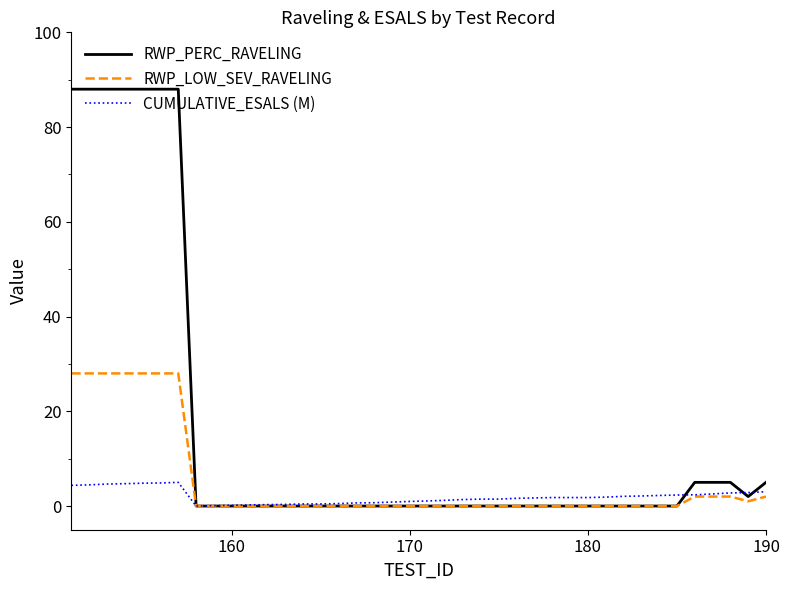

Rank the series by their average value, from lowest to highest.

CUMULATIVE_ESALS (M), RWP_LOW_SEV_RAVELING, RWP_PERC_RAVELING